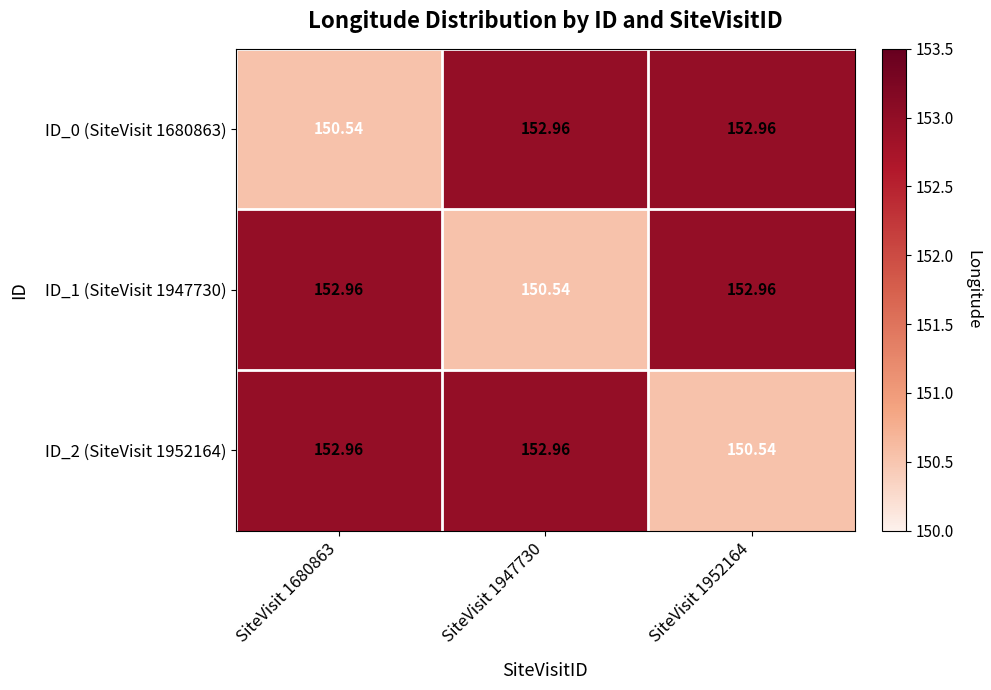

Is the value of ID_0 (SiteVisit 1680863) at SiteVisit 1680863 greater than the value of ID_1 (SiteVisit 1947730) at SiteVisit 1680863?

No